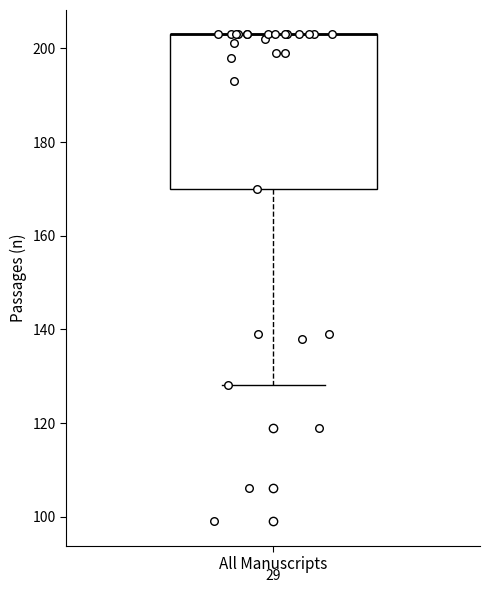

Transcribe this box plot: give where the median line is, the range the box spans, and where the two whiskers end, as read against the y-axis. The values are not printed on the chart, so give them approximately, as read against the axis.

median 204 (drawn on the box's upper edge), box 170 to 204, whiskers 128 to 204